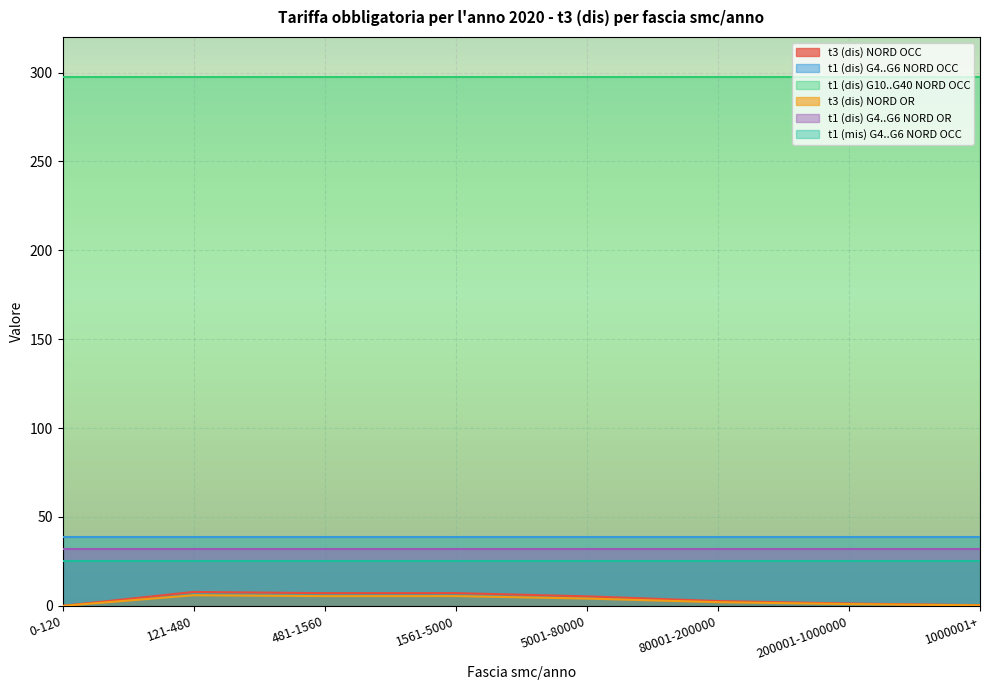

The t1 (dis) G4..G6 NORD OR series shows 32.0 at 1561-5000. True or false?

True